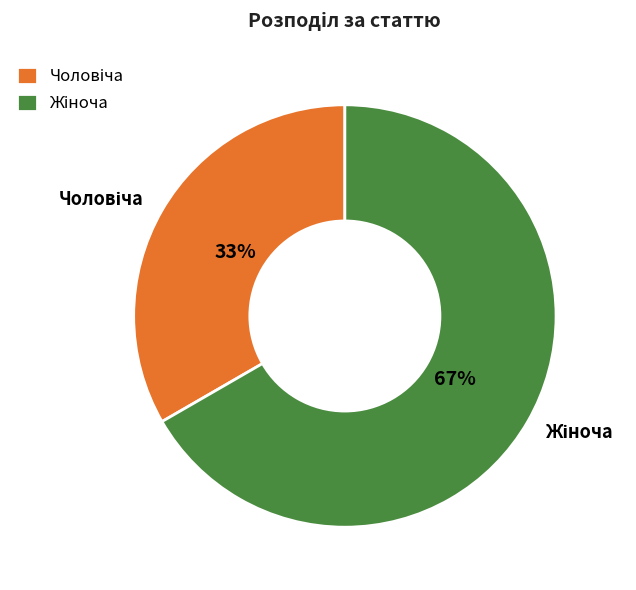

How many slices are in this pie chart?

2